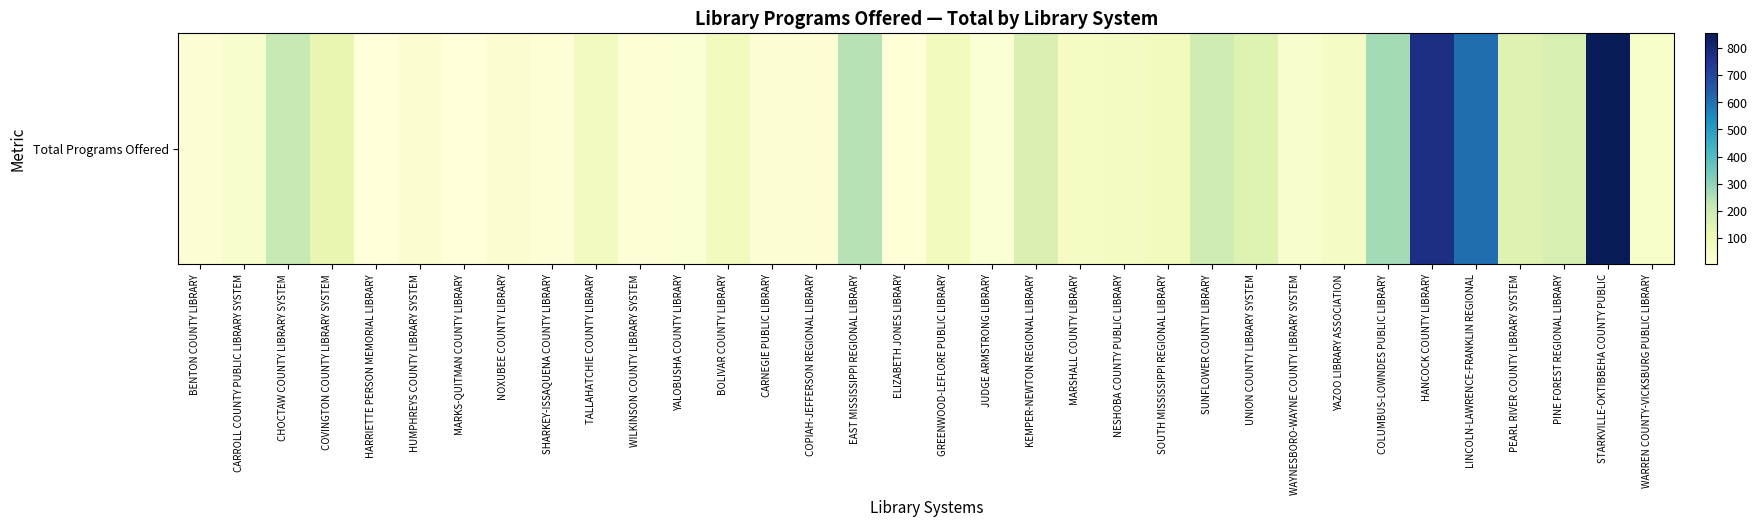

How many series are shown in this chart?

1